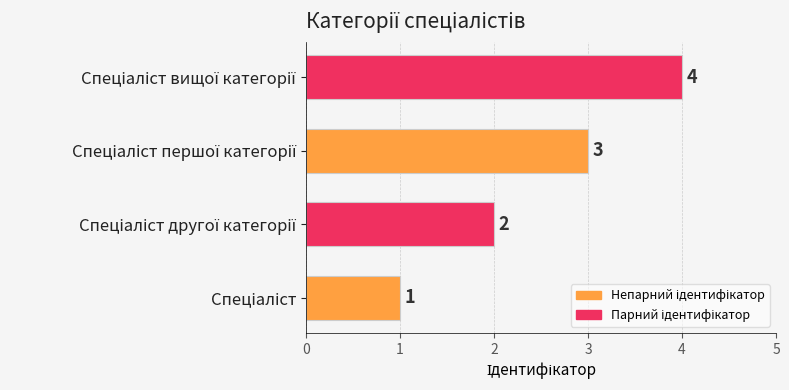

What is the maximum value shown in the chart?

4